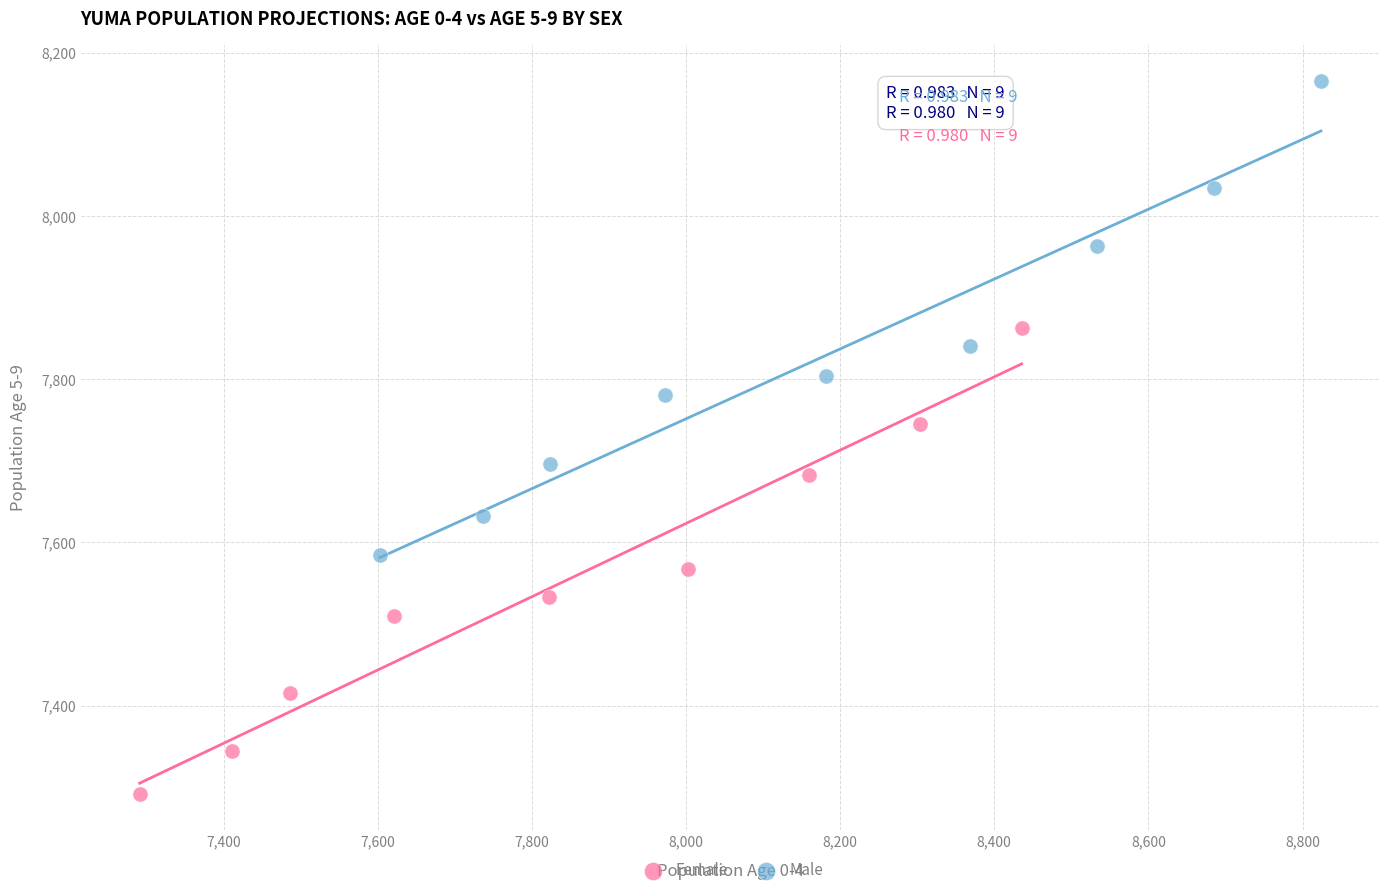

Which series reaches the maximum Y coordinate?

Male